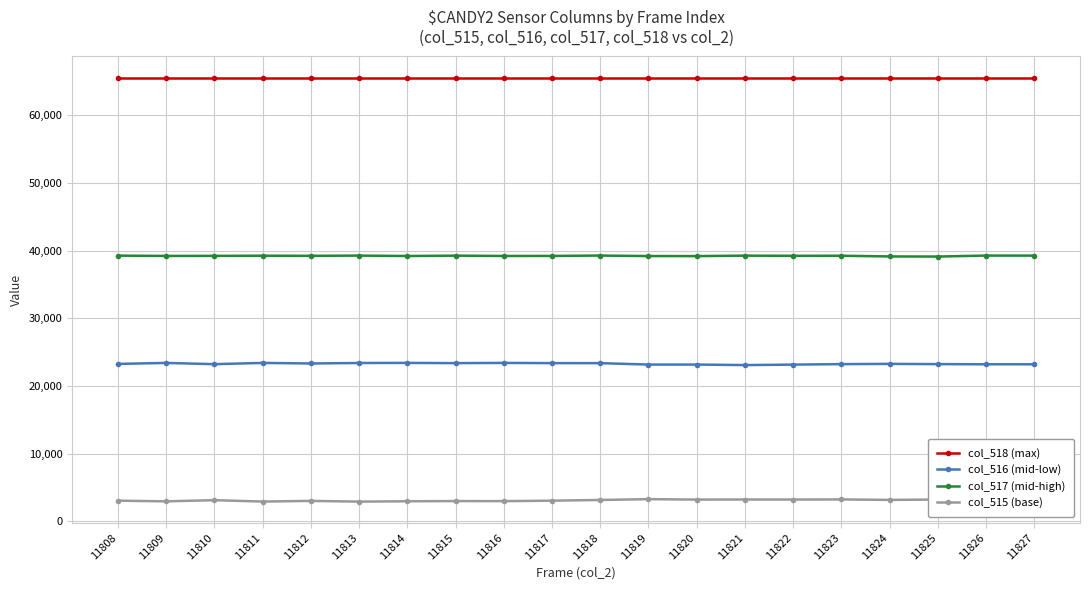

Rank the series by their maximum value, from highest to lowest.

col_518 (max), col_517 (mid-high), col_516 (mid-low), col_515 (base)